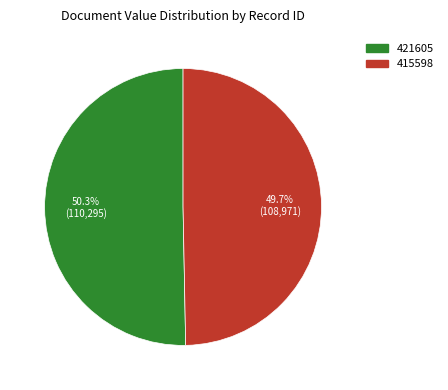

To the nearest percent, what portion does 415598 represent?

50%